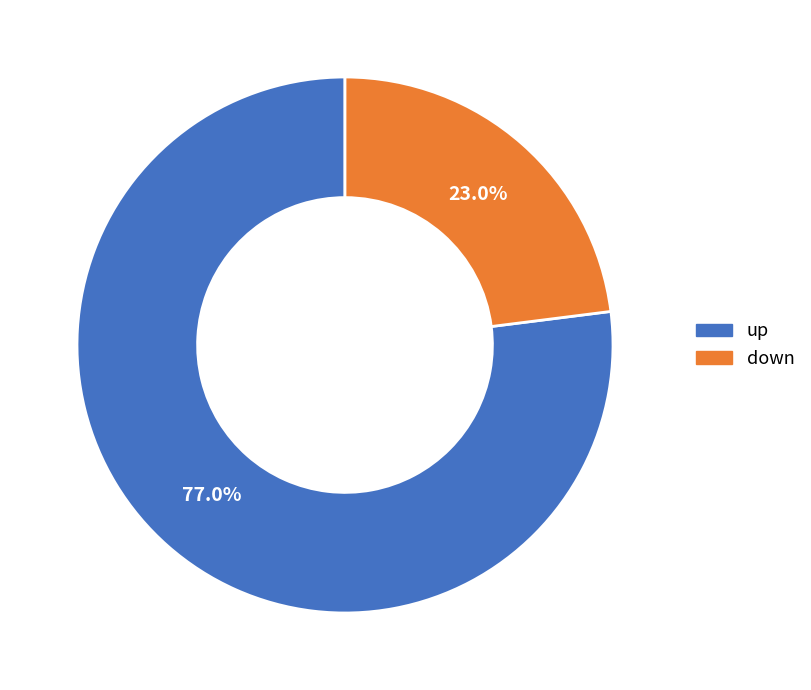

Is there any slice that represents more than half of the pie?

Yes